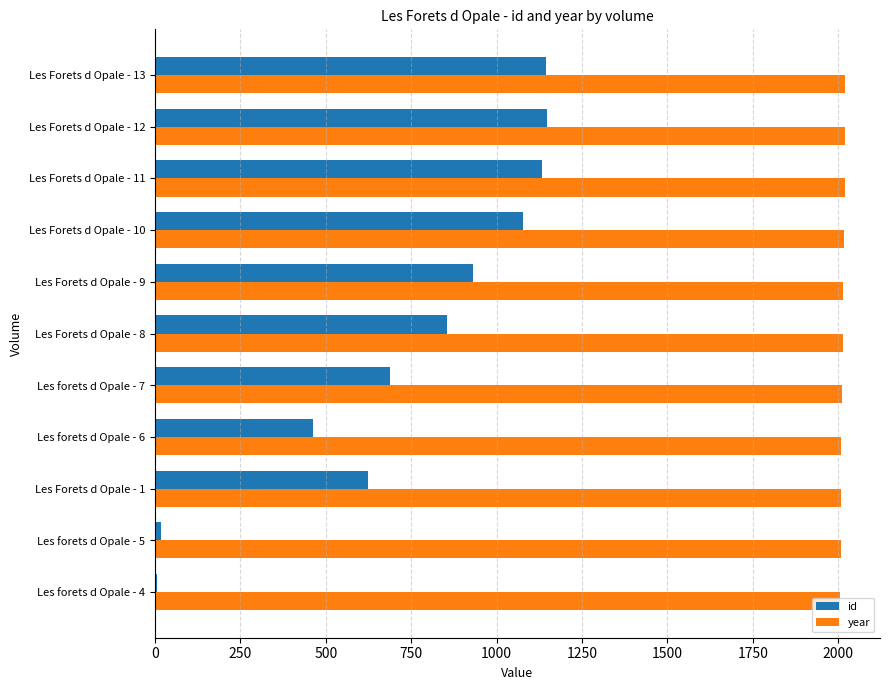

Is the value of id at Les forets d Opale - 6 greater than the value of year at Les forets d Opale - 4?

No